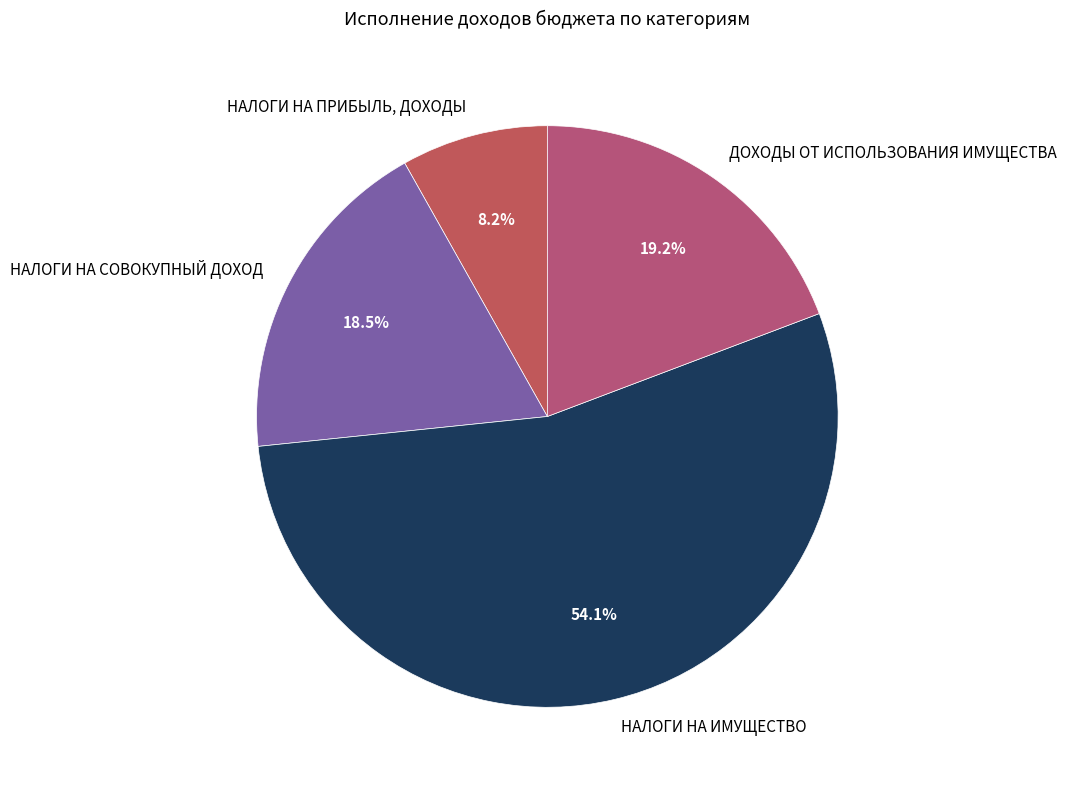

Which category accounts for the majority?

НАЛОГИ НА ИМУЩЕСТВО